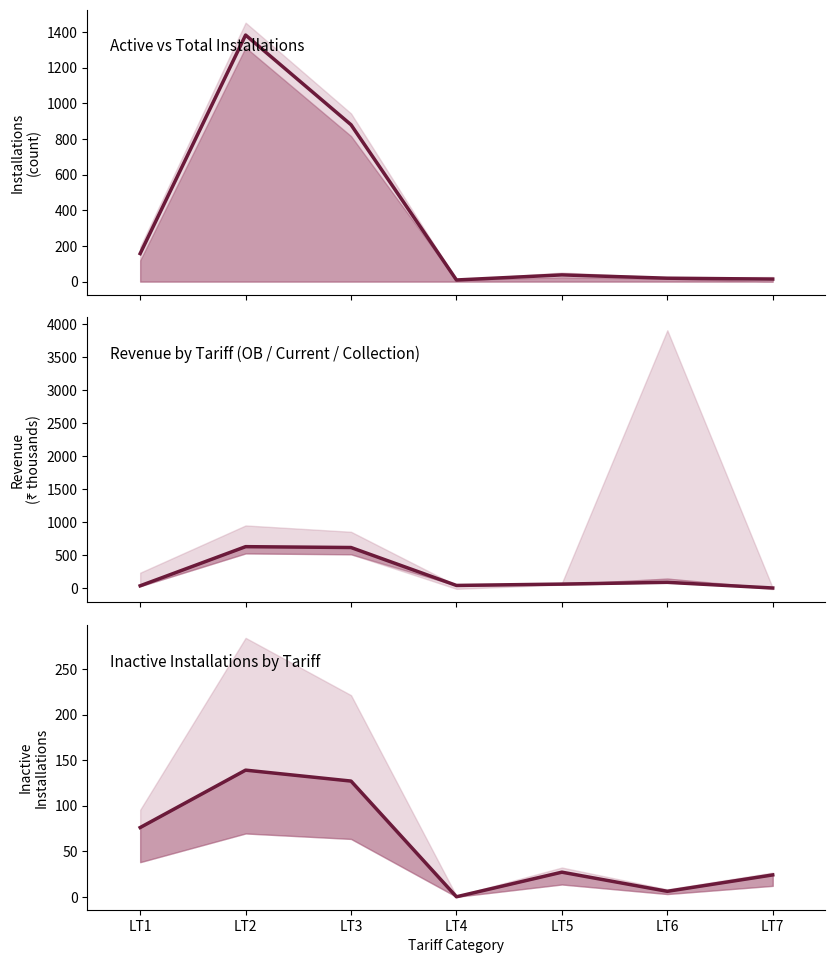

At which category is the sum across all series the highest?

LT2